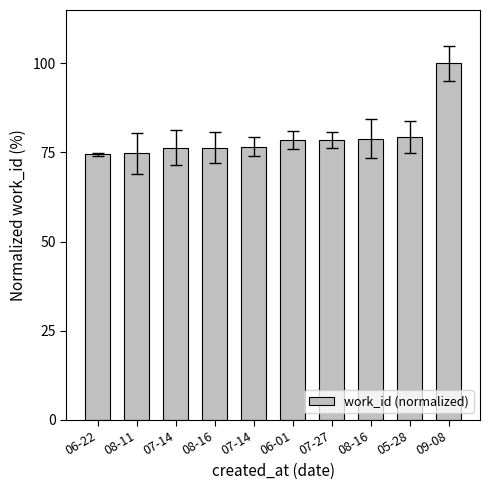

List the labels in order of value, smallest first.

06-22, 08-11, 07-14, 08-16, 07-14, 06-01, 07-27, 08-16, 05-28, 09-08